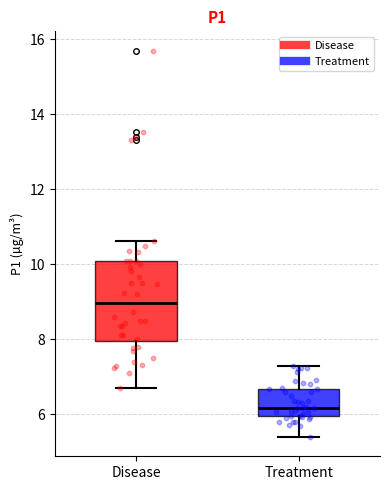

Which box is the tallest, from its lower edge to its upper edge?

Disease